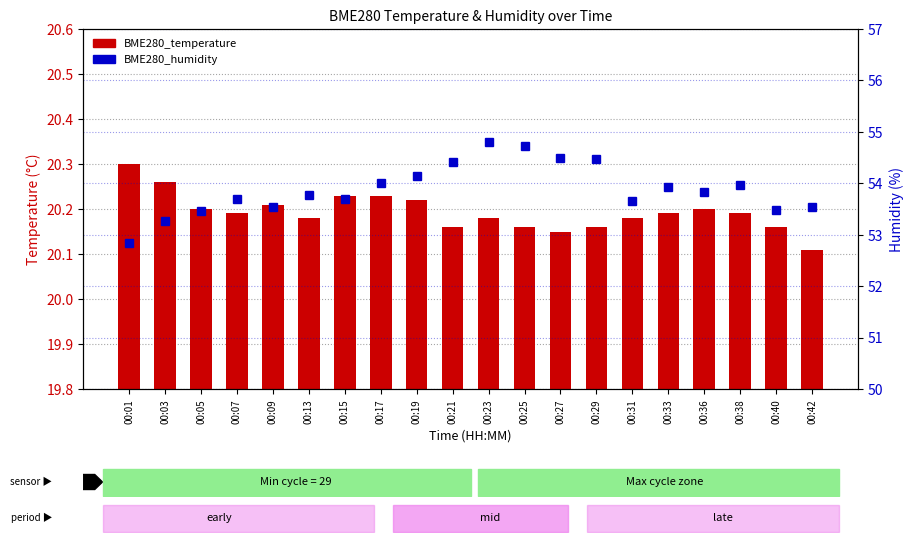

Approximately how many times larger is the value at 00:23 compared to 00:25?

1.0